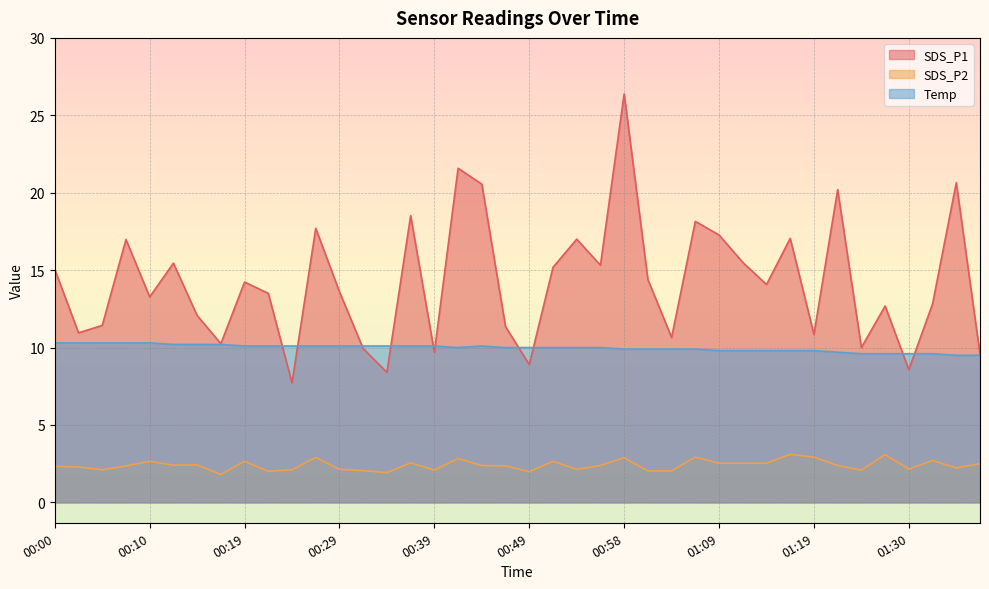

The value of SDS_P1 at 01:27 is 12.7. True or false?

True